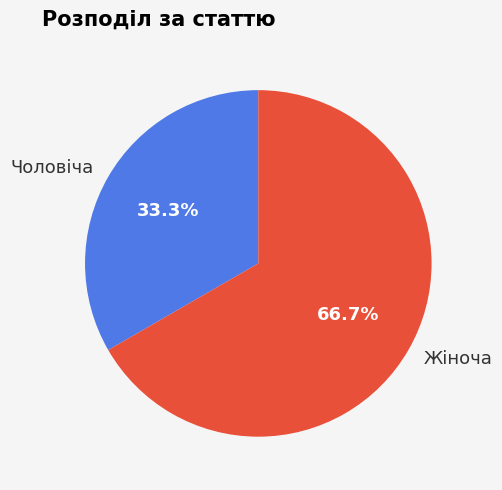

Approximately how many times larger is the value at Жіноча compared to Чоловіча?

2.0